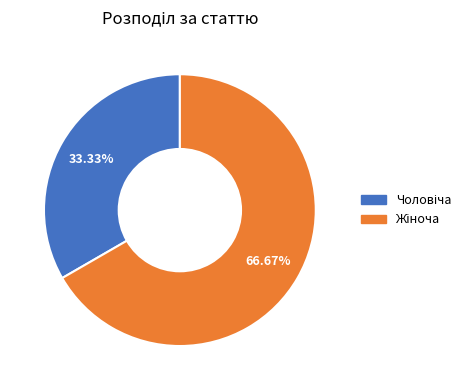

How many slices are in this pie chart?

2